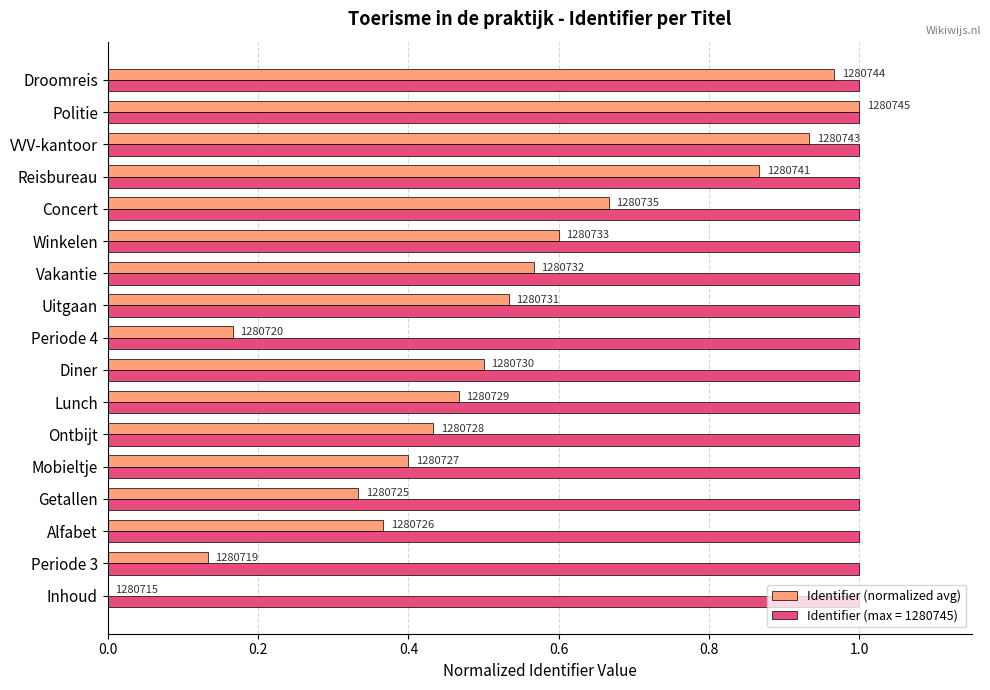

What are all the series names shown in the legend?

Identifier (normalized avg), Identifier (max = 1280745)